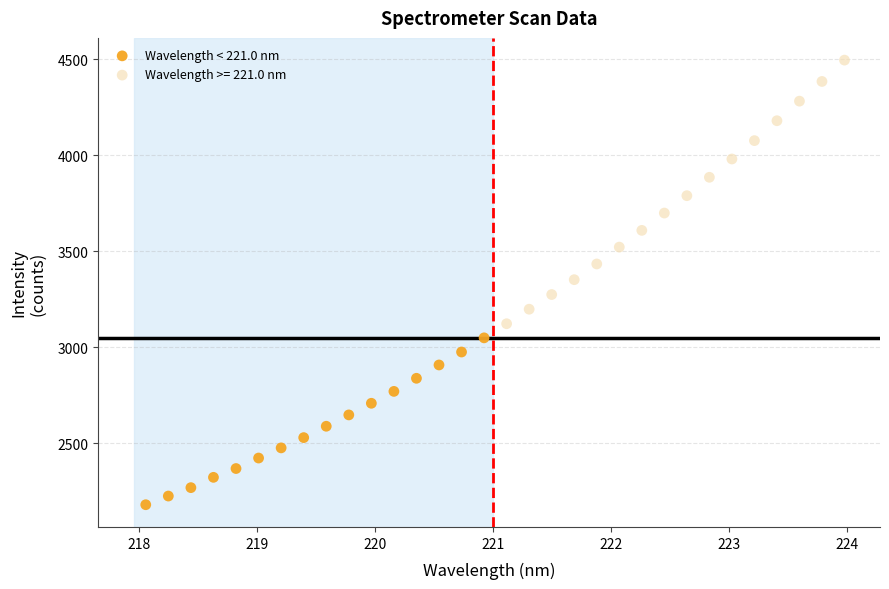

Which series reaches the maximum Y coordinate?

Wavelength >= 221.0 nm